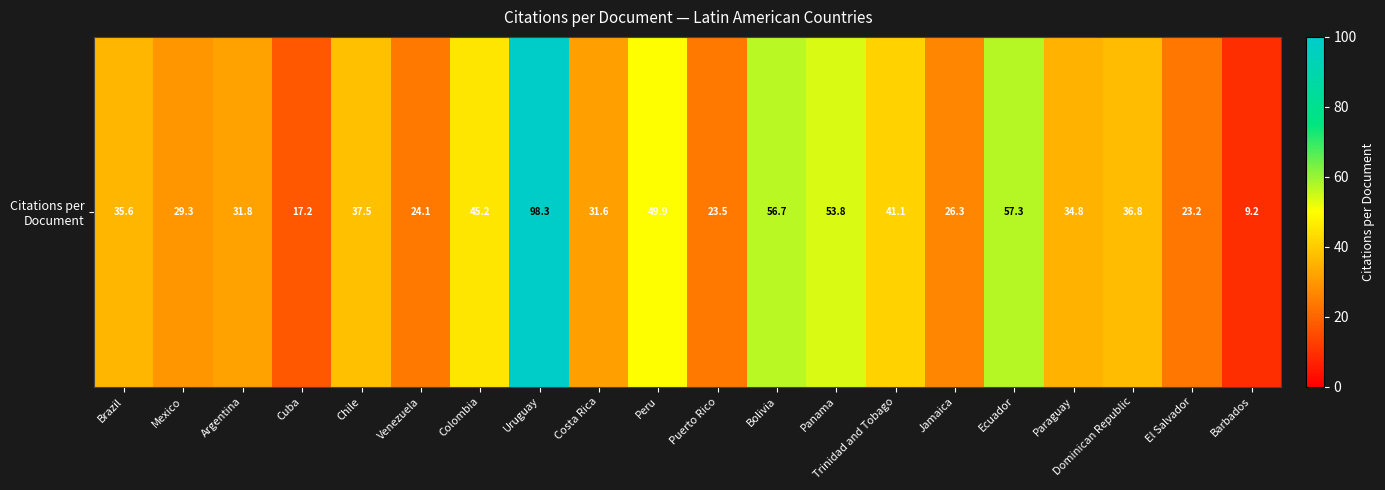

Rank the categories by value from highest to lowest.

Uruguay, Ecuador, Bolivia, Panama, Peru, Colombia, Trinidad and Tobago, Chile, Dominican Republic, Brazil, Paraguay, Argentina, Costa Rica, Mexico, Jamaica, Venezuela, Puerto Rico, El Salvador, Cuba, Barbados